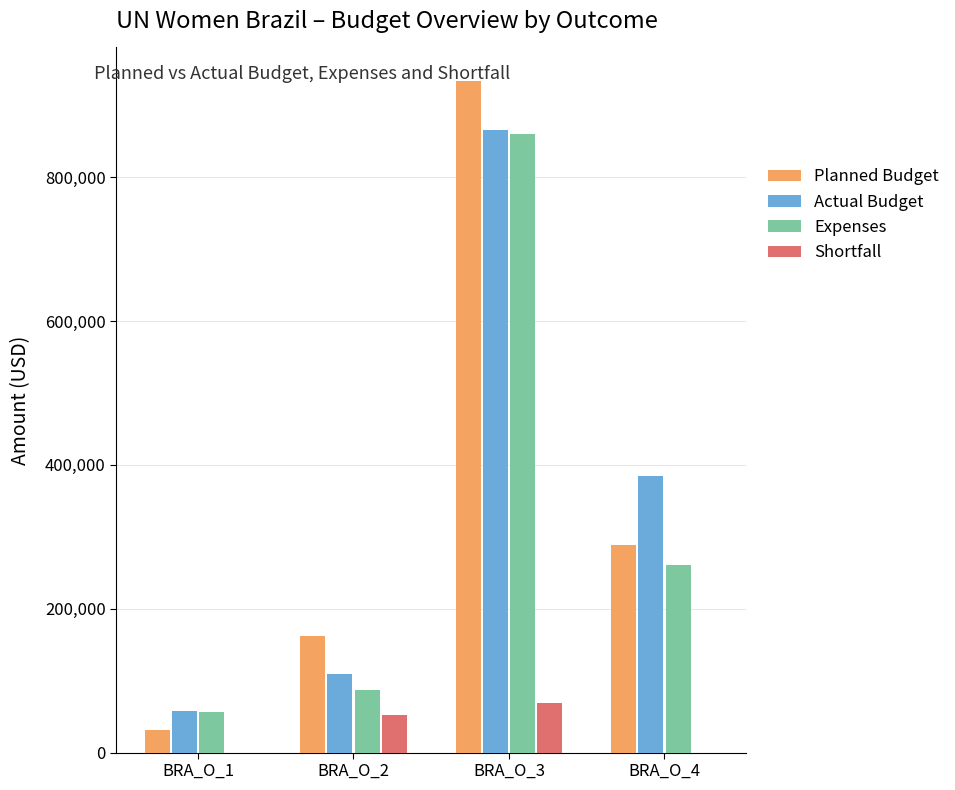

Between BRA_O_1 and BRA_O_2, which series saw the biggest shift?

Planned Budget